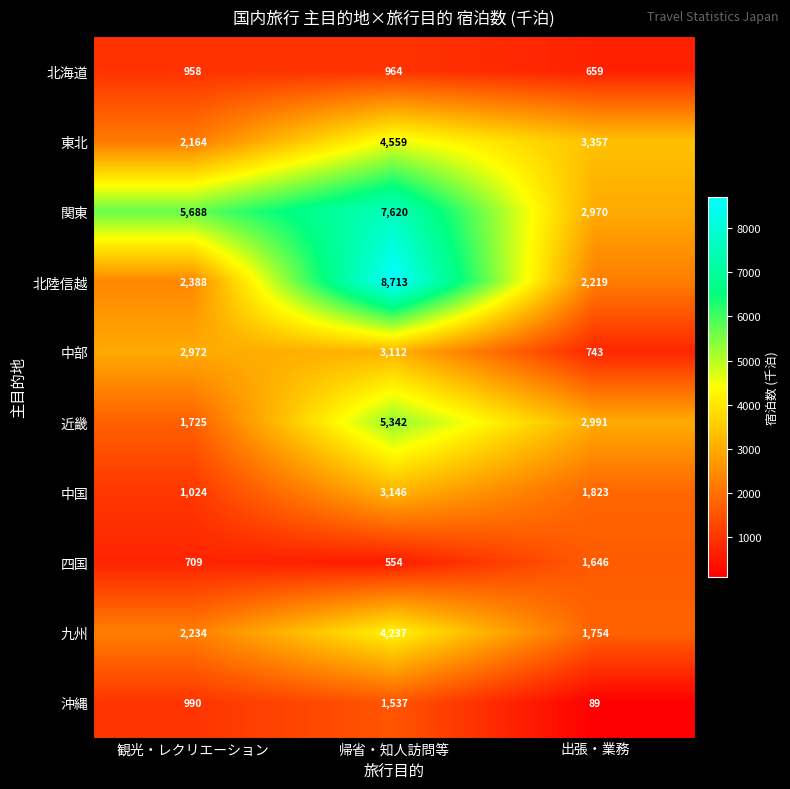

List the series in order of their peak value, lowest first.

北海道, 沖縄, 四国, 中部, 中国, 九州, 東北, 近畿, 関東, 北陸信越